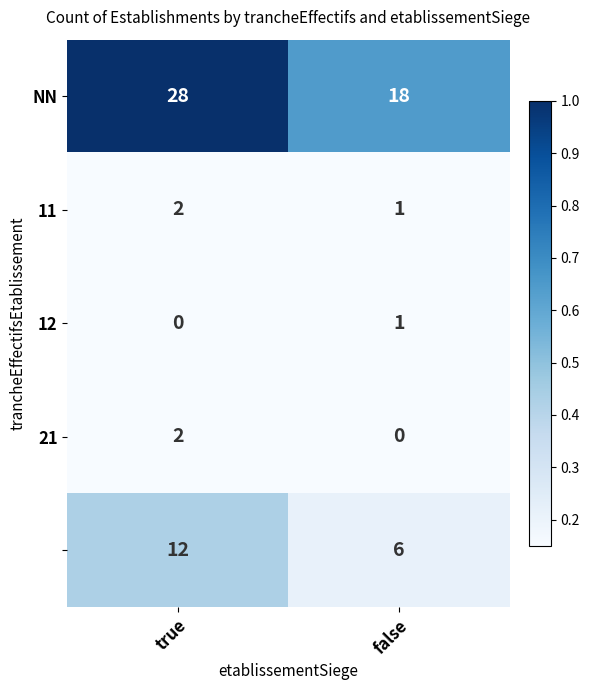

At which category is the sum across all series the highest?

true